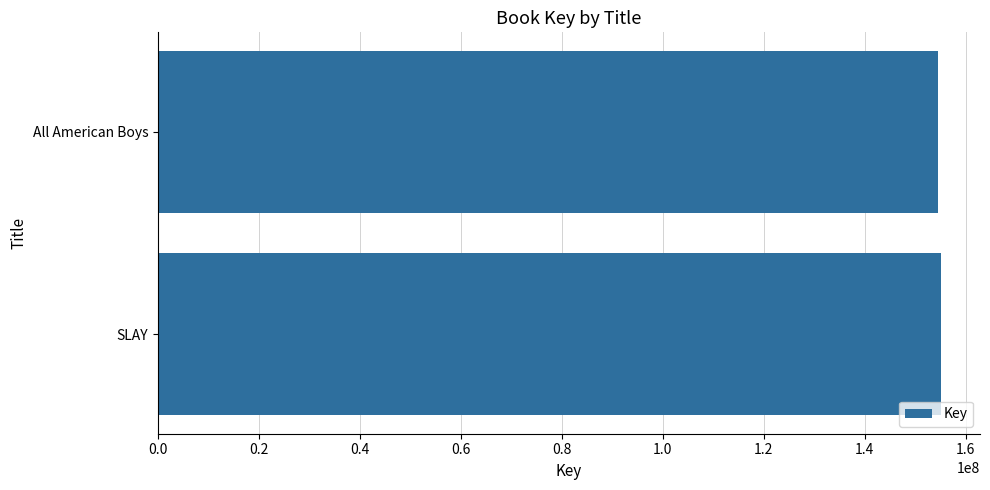

What is the difference between the maximum and minimum values?

535925